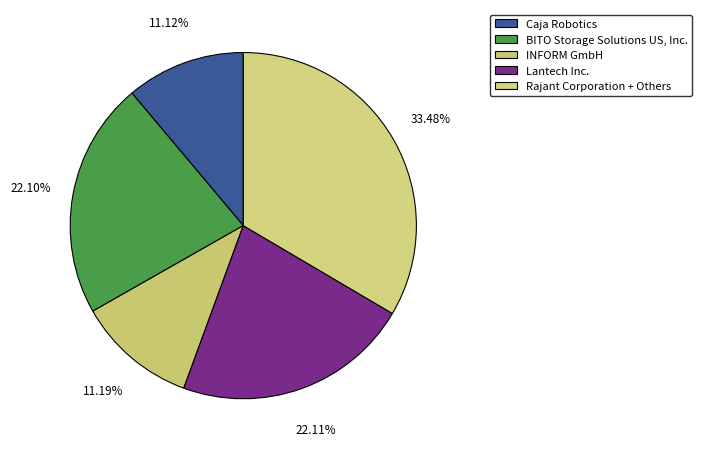

Is there any slice that represents more than half of the pie?

No